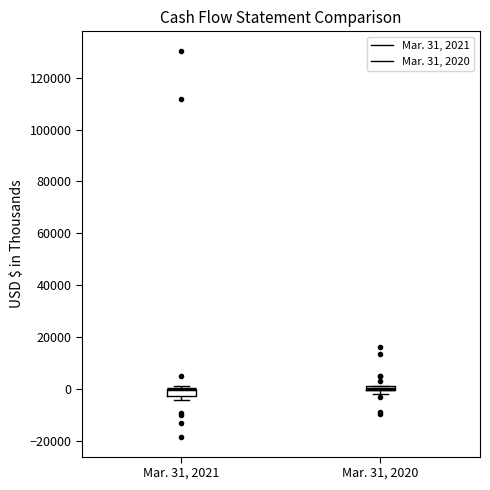

Where is the lower edge of the box for Mar. 31, 2021 on the y-axis? The values are not printed on the chart, so give them approximately, as read against the axis.

-2000